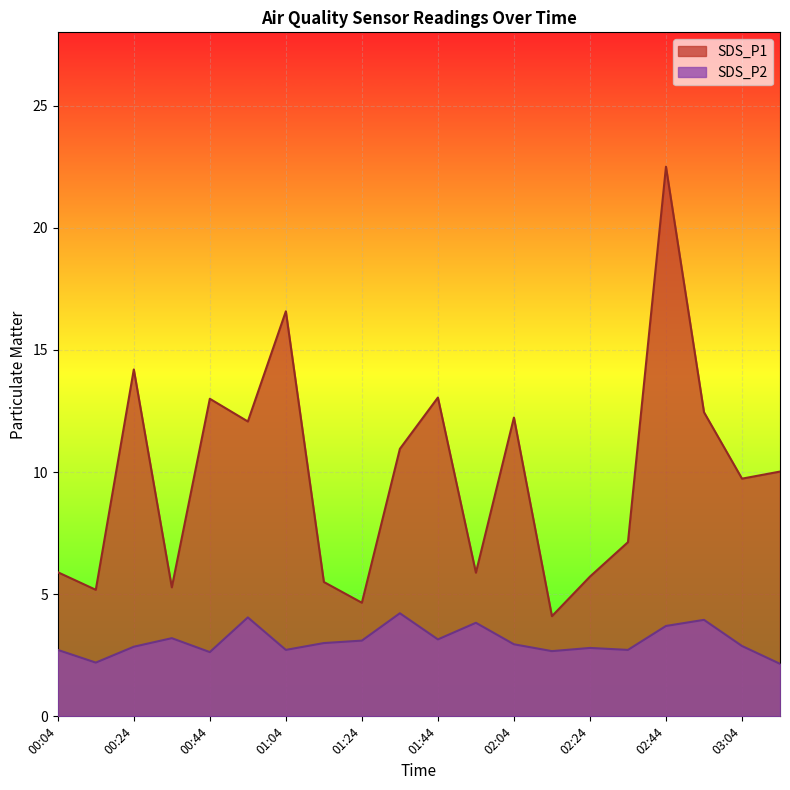

The SDS_P1 series shows 5.5 at 01:14. True or false?

True